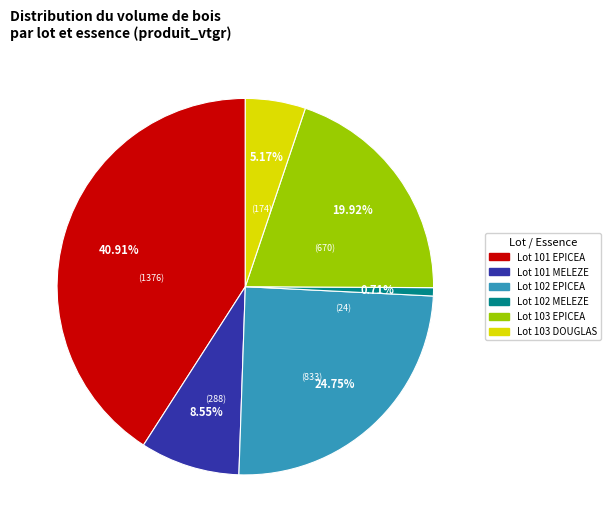

Does any single category account for the majority?

No